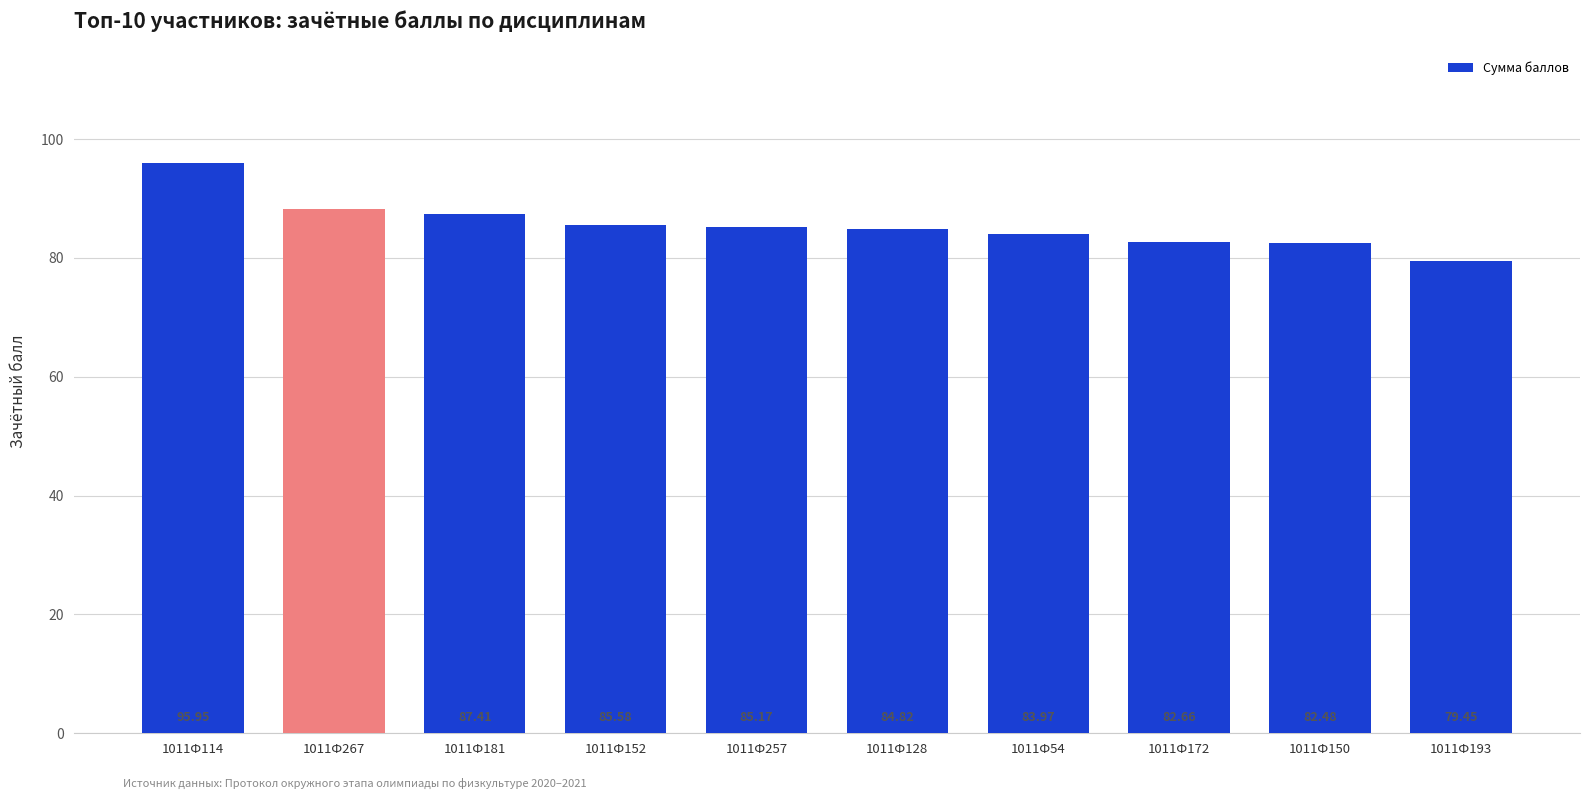

What is the change in value from 1011Ф114 to 1011Ф172?

-13.3